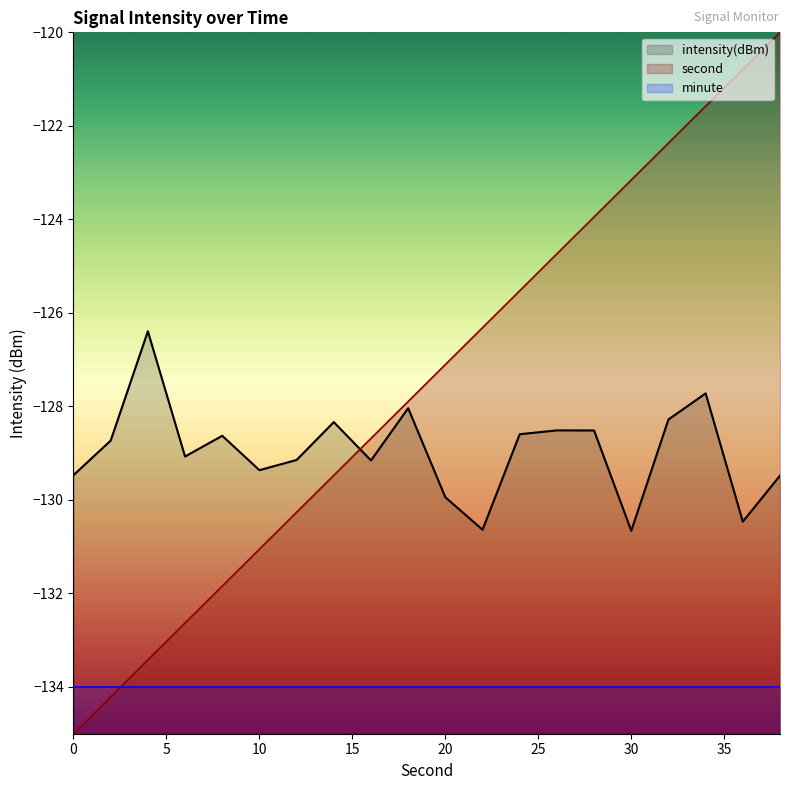

Is the value of intensity(dBm) at 38 greater than the value of second_scaled at 26?

No